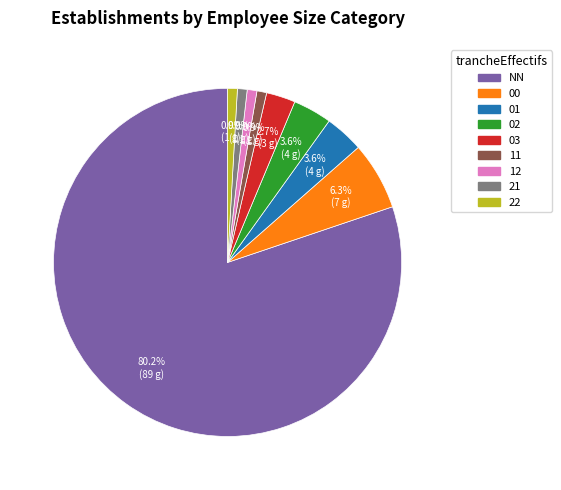

What percentage do 01 and 00 together represent?

9.9%